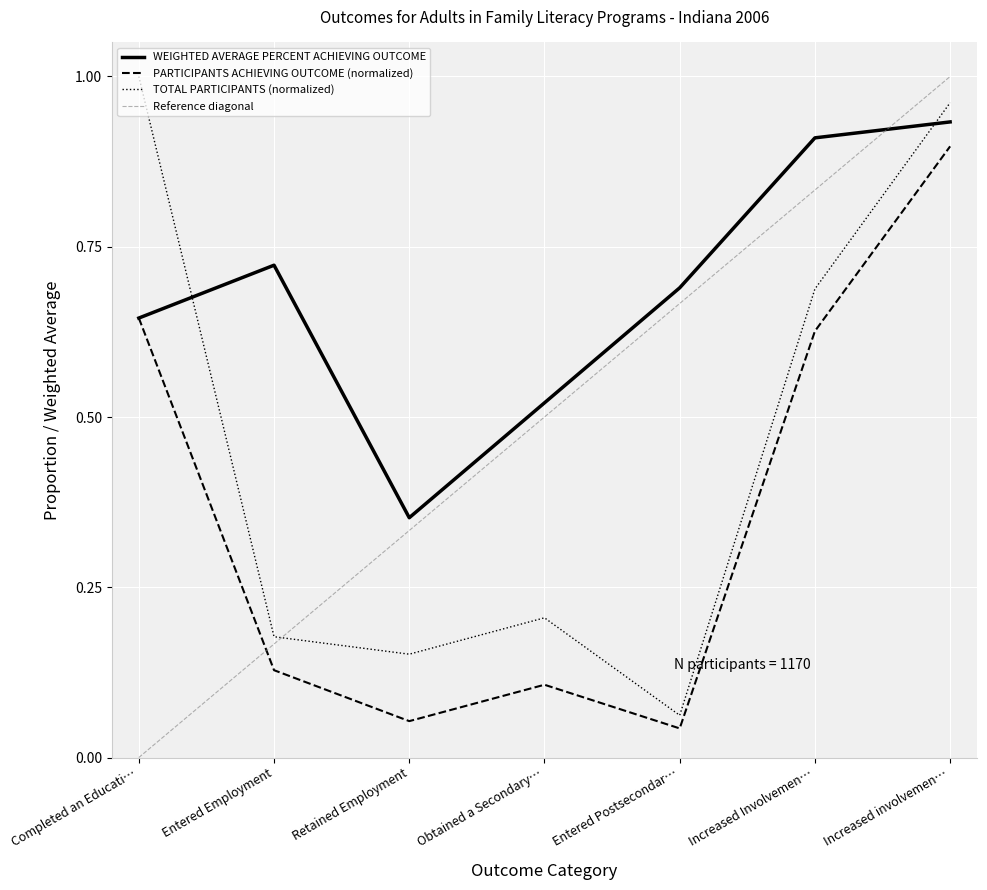

Is the value of PARTICIPANTS ACHIEVING OUTCOME (normalized) at Completed an Educati… greater than the value of TOTAL PARTICIPANTS (normalized) at Entered Employment?

Yes